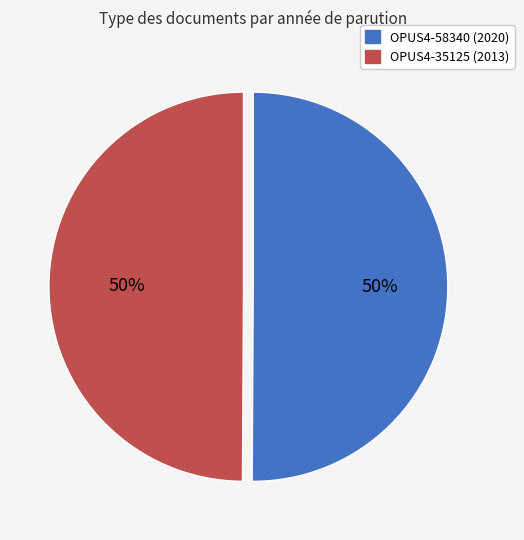

Combined, do OPUS4-35125 (2013) and OPUS4-58340 (2020) account for over 50%?

Yes